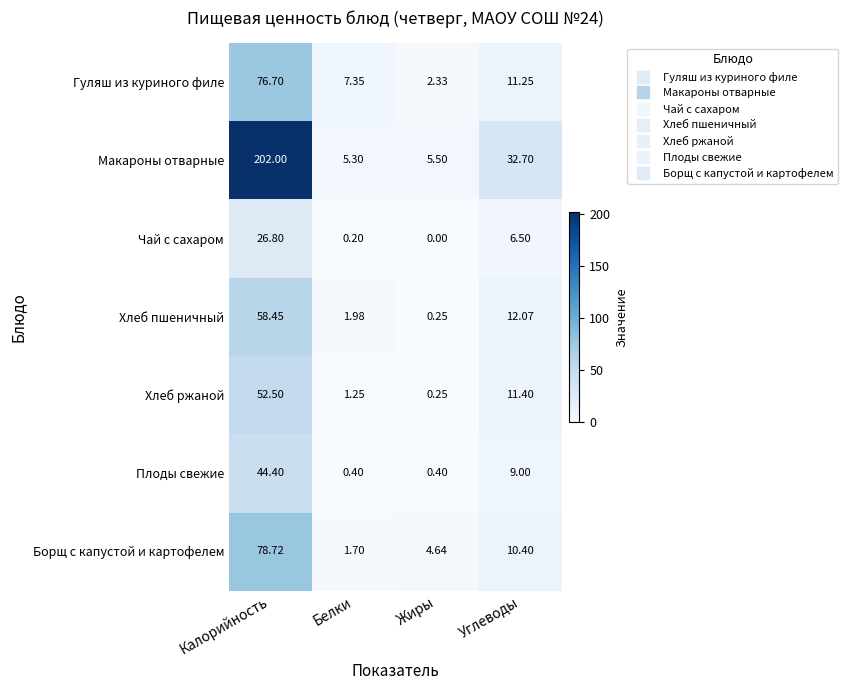

At which category is the sum across all series the highest?

Калорийность